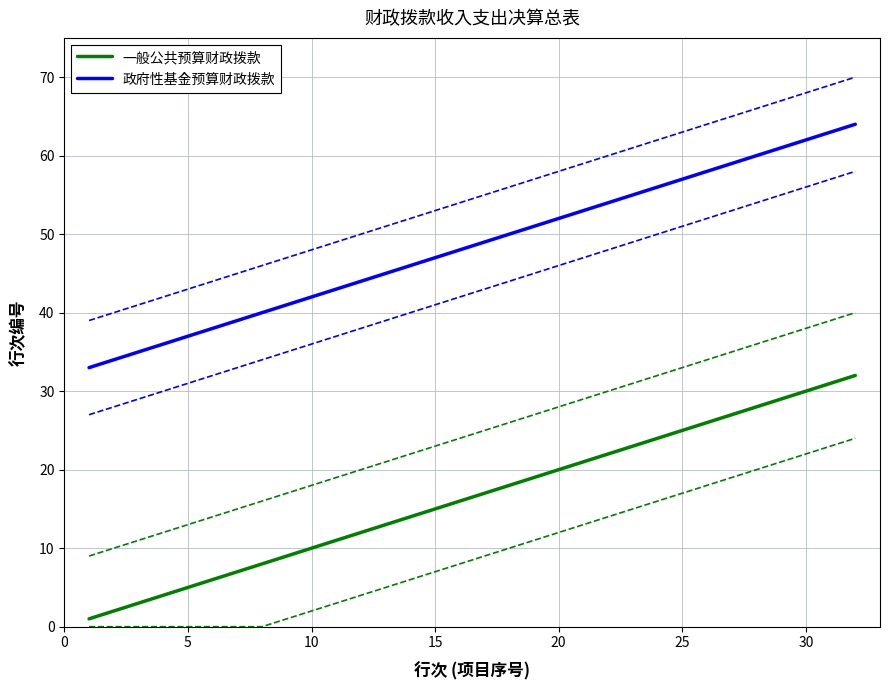

Is it true that 政府性基金预算财政拨款 equals 34 at 20?

False